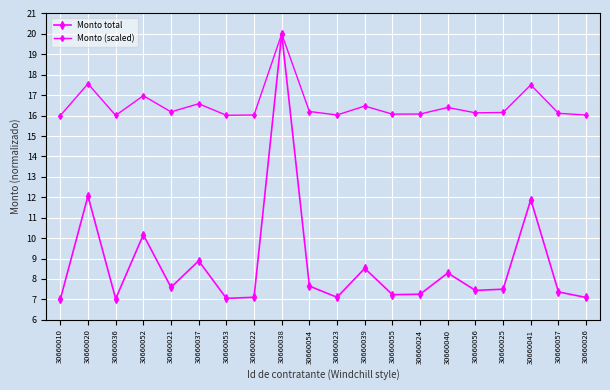

How many lines are shown in the chart?

2